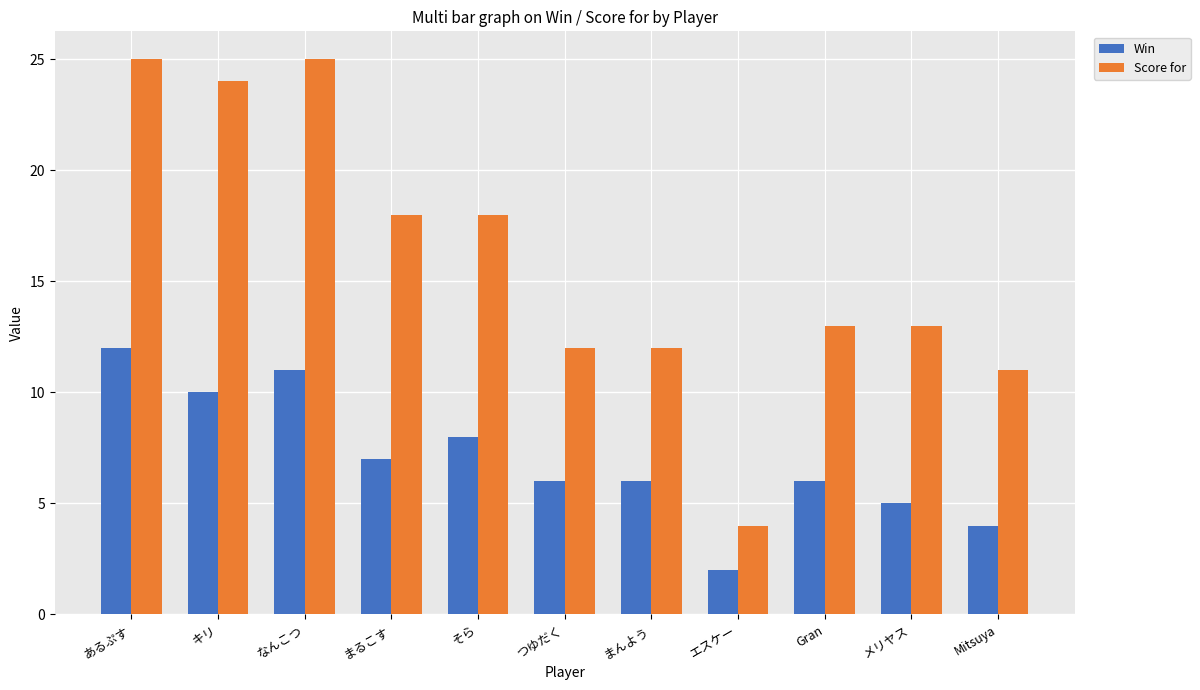

What is the average value of the Score for series?

16